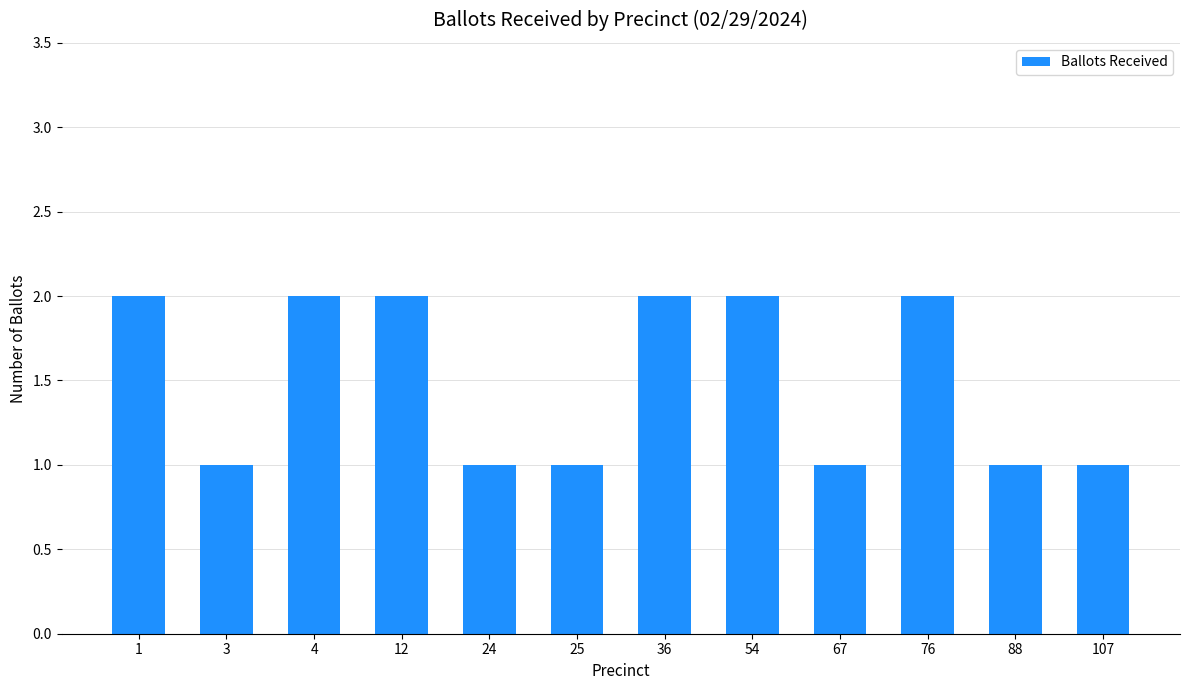

True or false: the data shows 2 at 107.

False